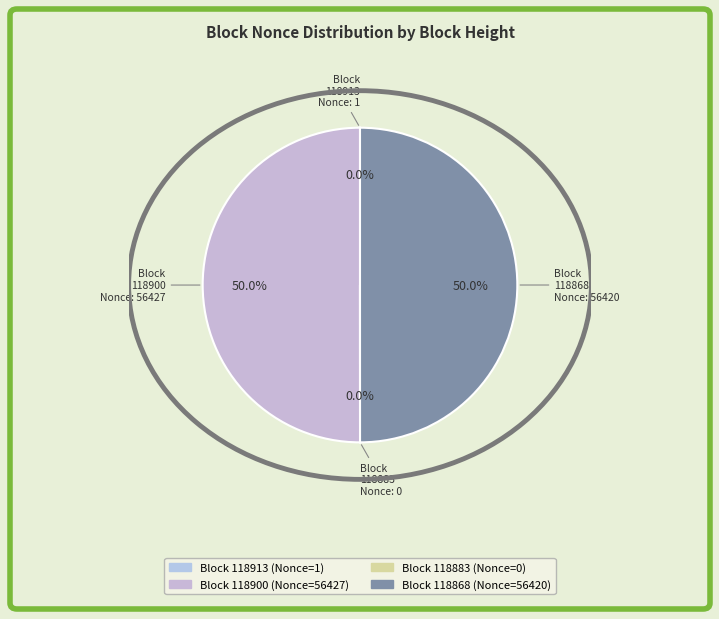

Which slice is the largest?

118900